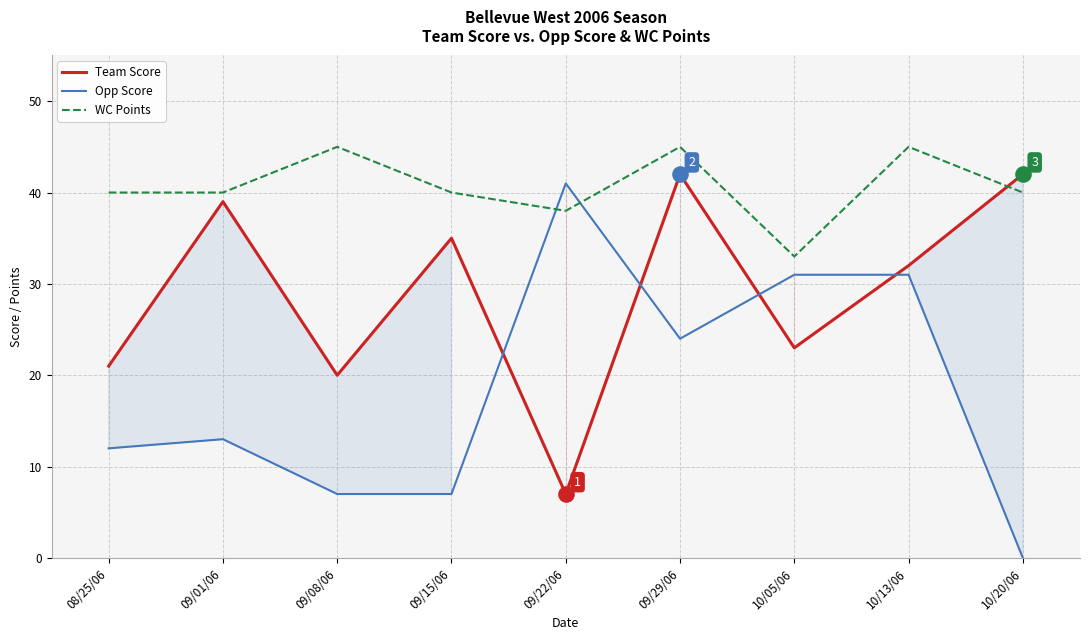

What is the total value across all series at 09/15/06?

82